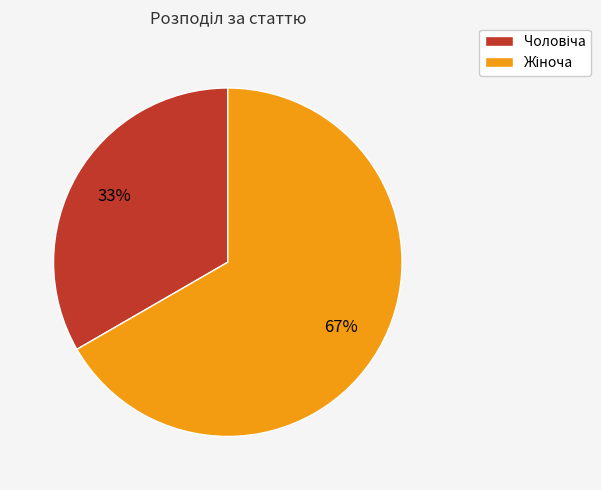

Does any single category account for the majority?

Yes